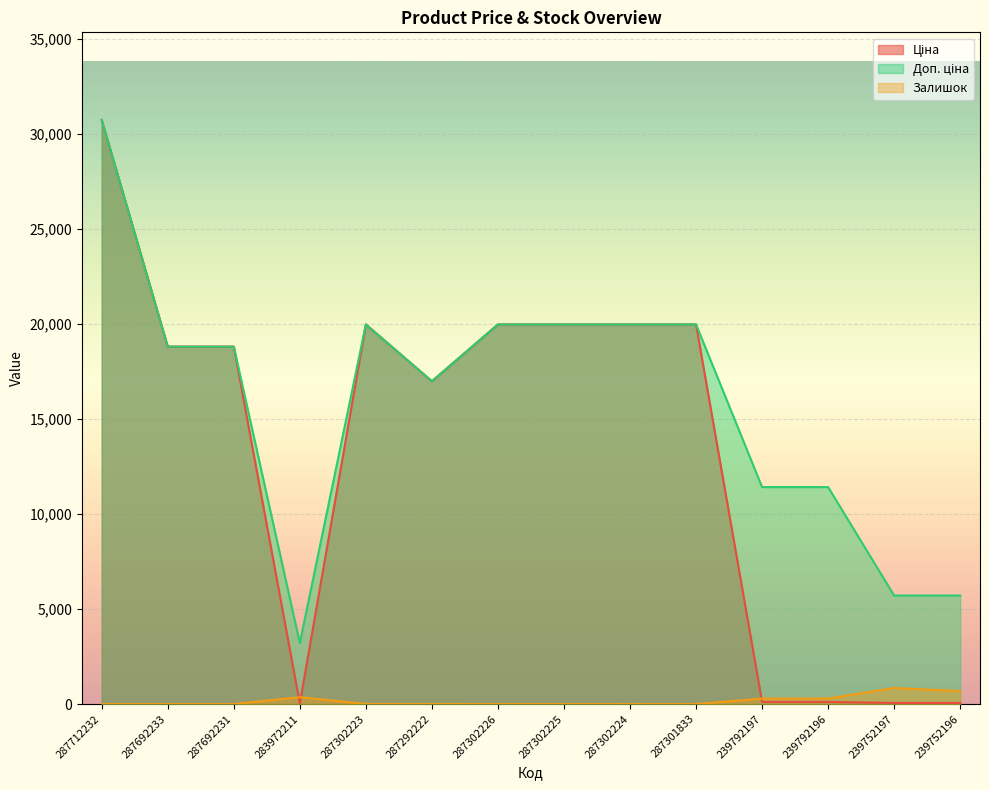

Between 287302224 and 287292222, which is larger?

287302224